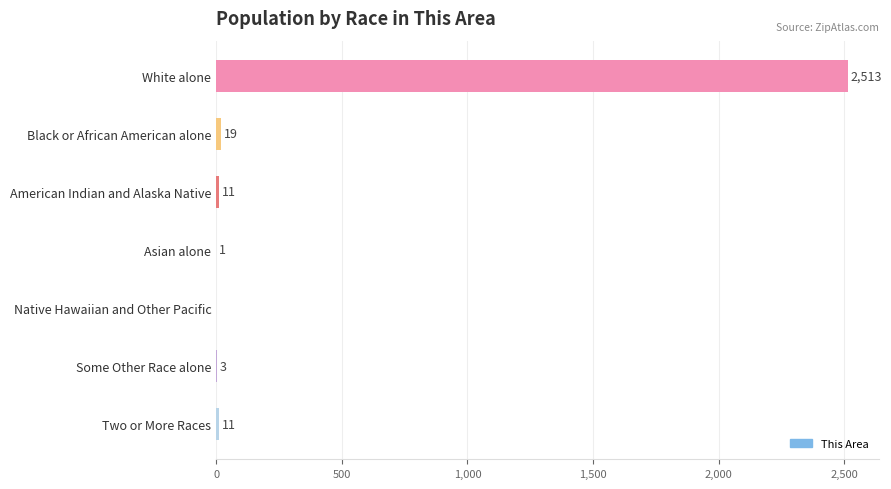

What is the change in value from White alone to Two or More Races?

-2502